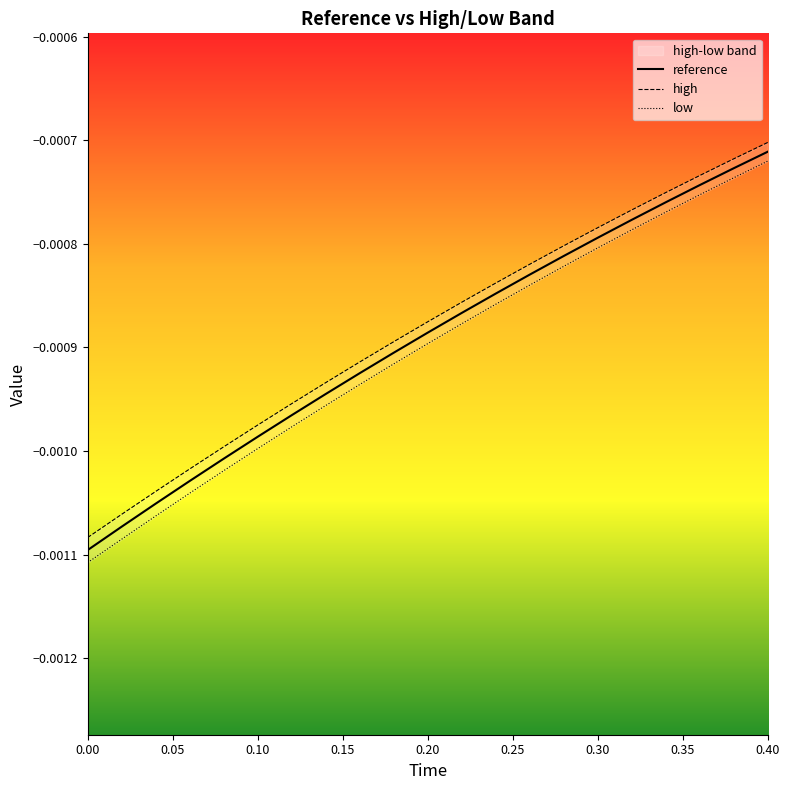

At which label is reference closest to 0?

0.40